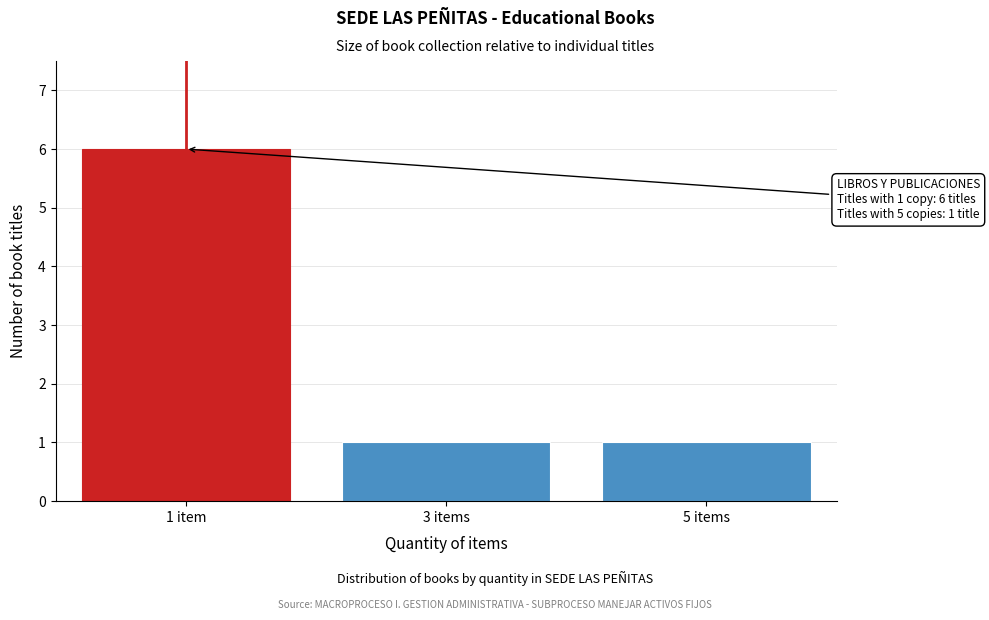

Reading left to right, list all the values displayed in this chart.

1 item=6	3 items=1	5 items=1